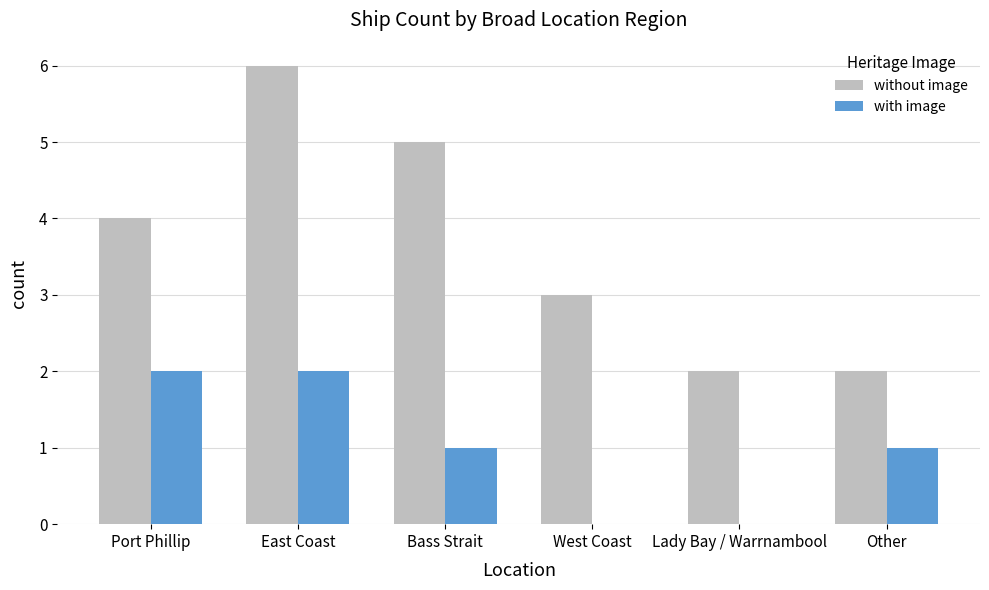

At which category is the sum across all series the highest?

East Coast